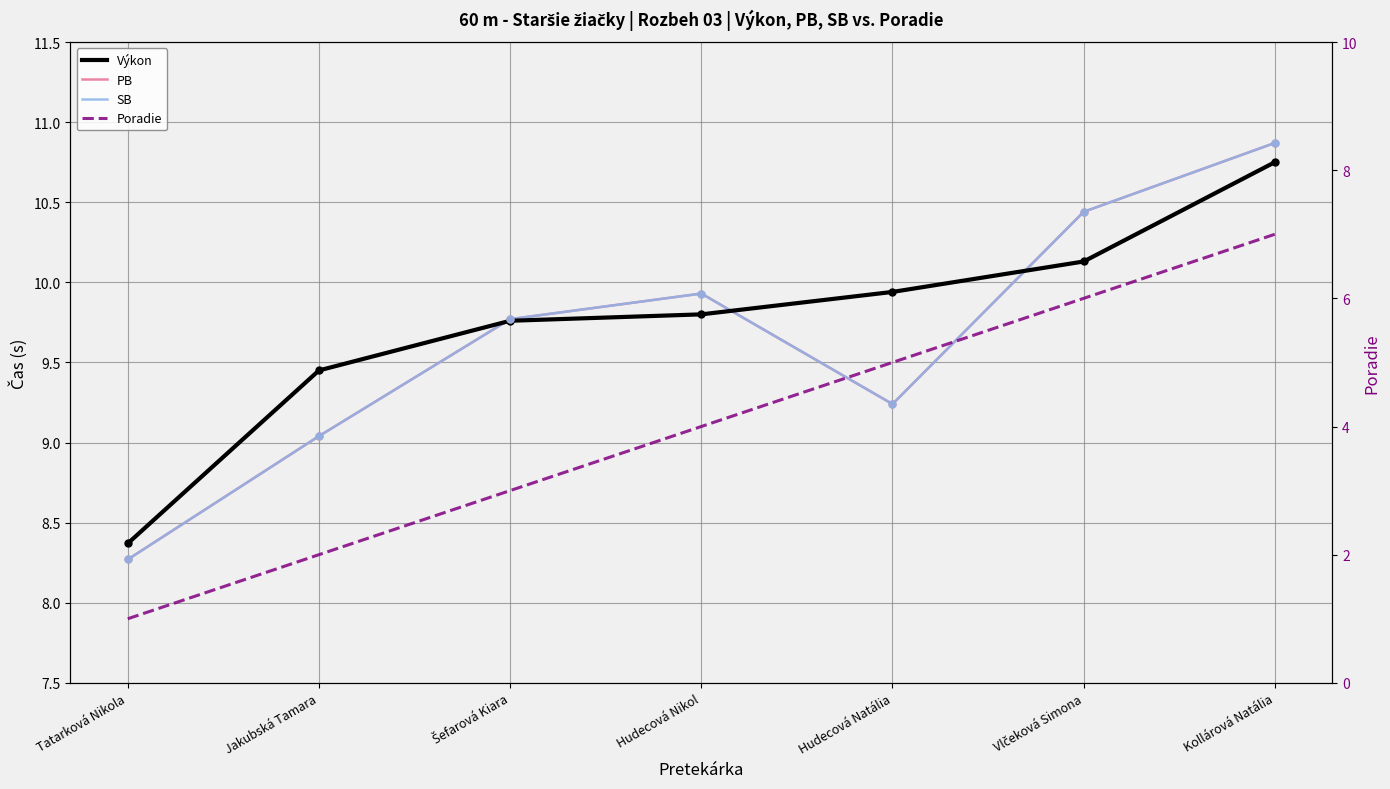

Is this an area chart (filled region under the line)?

No